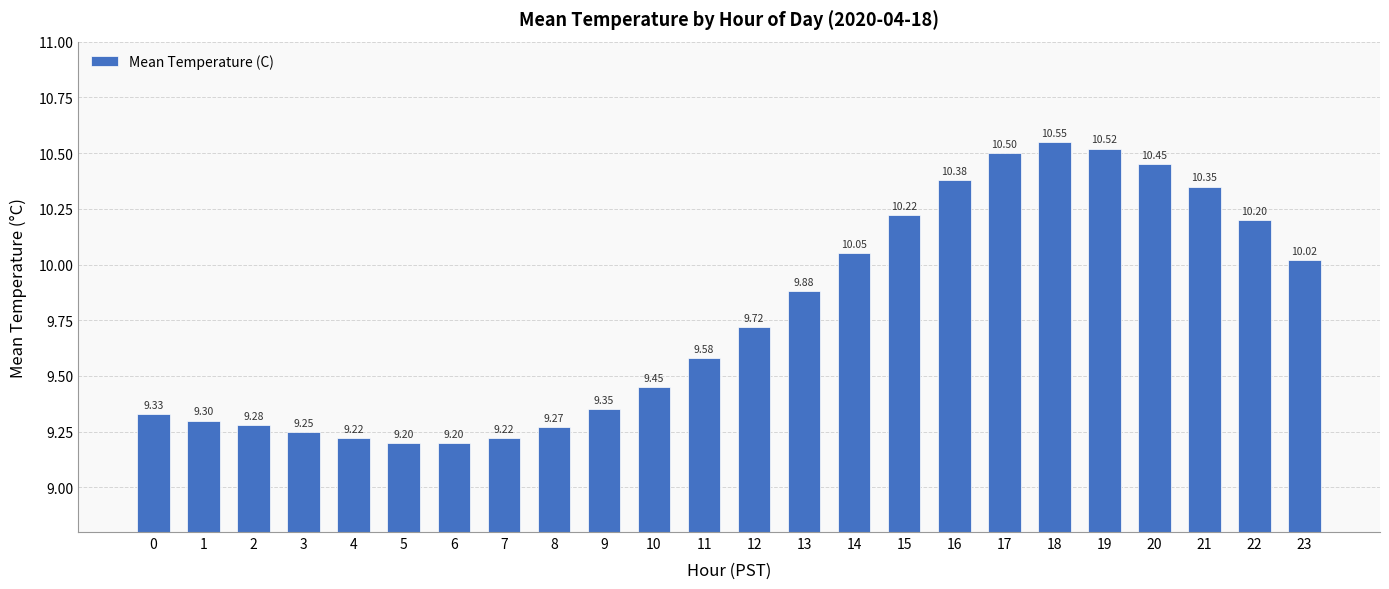

What is the ratio of the value at 11 to the value at 15?

0.9